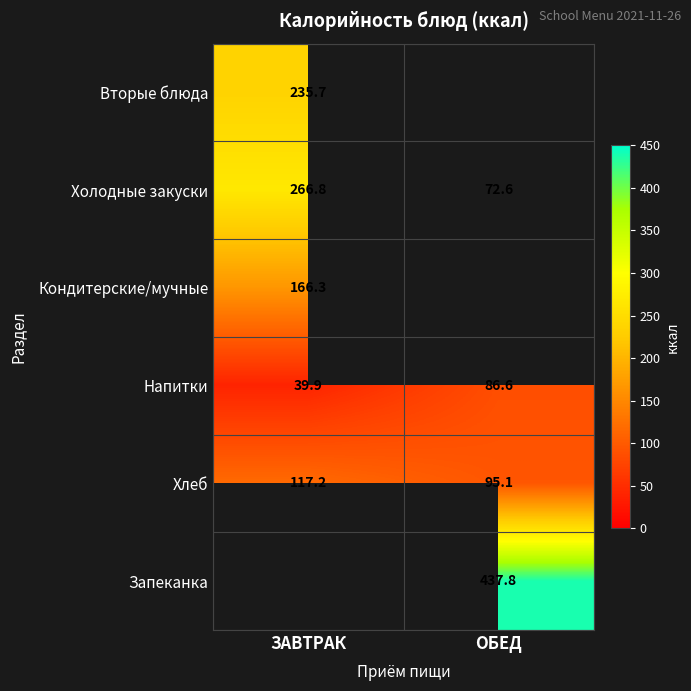

The Вторые блюда series shows 235.7 at ЗАВТРАК. True or false?

True